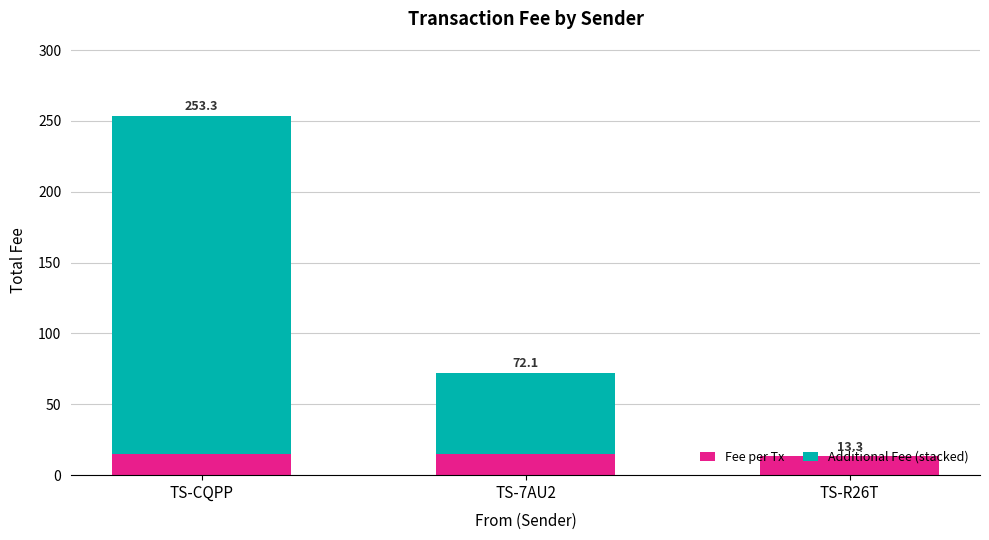

Are the bars horizontal?

No